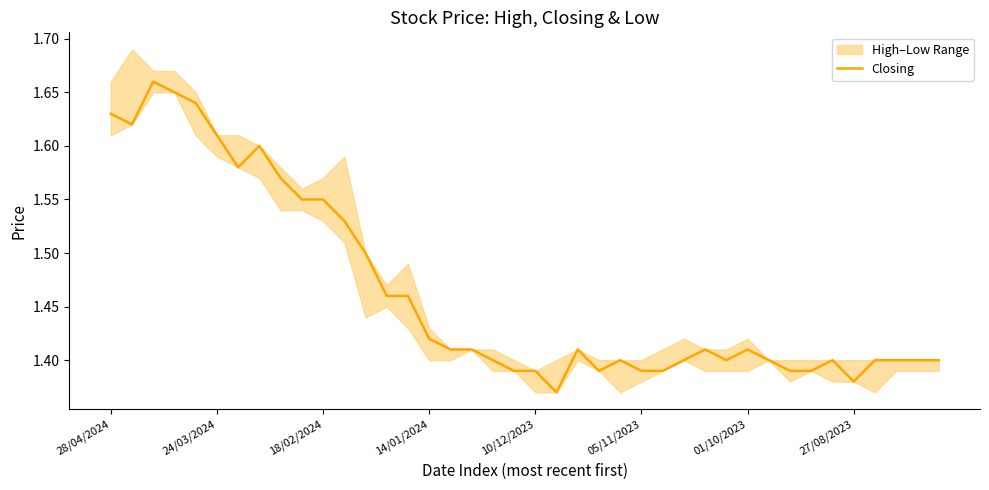

Between 25 and 39, which is larger?

39